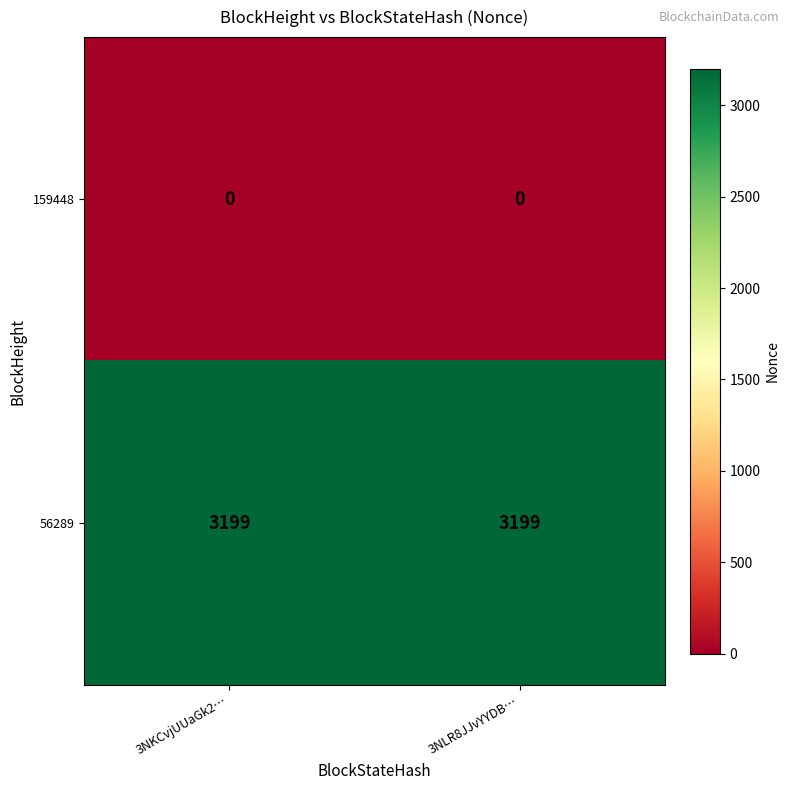

Reading left to right, list all the values displayed in this chart.

159448: 3NKCvjUUaGk2…=0	3NLR8JJvYYDB…=0
56289: 3NKCvjUUaGk2…=3199	3NLR8JJvYYDB…=3199